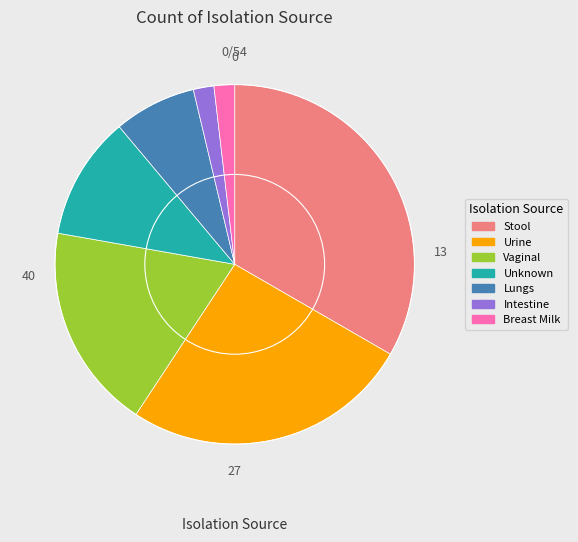

Count the number of slices in the pie.

7